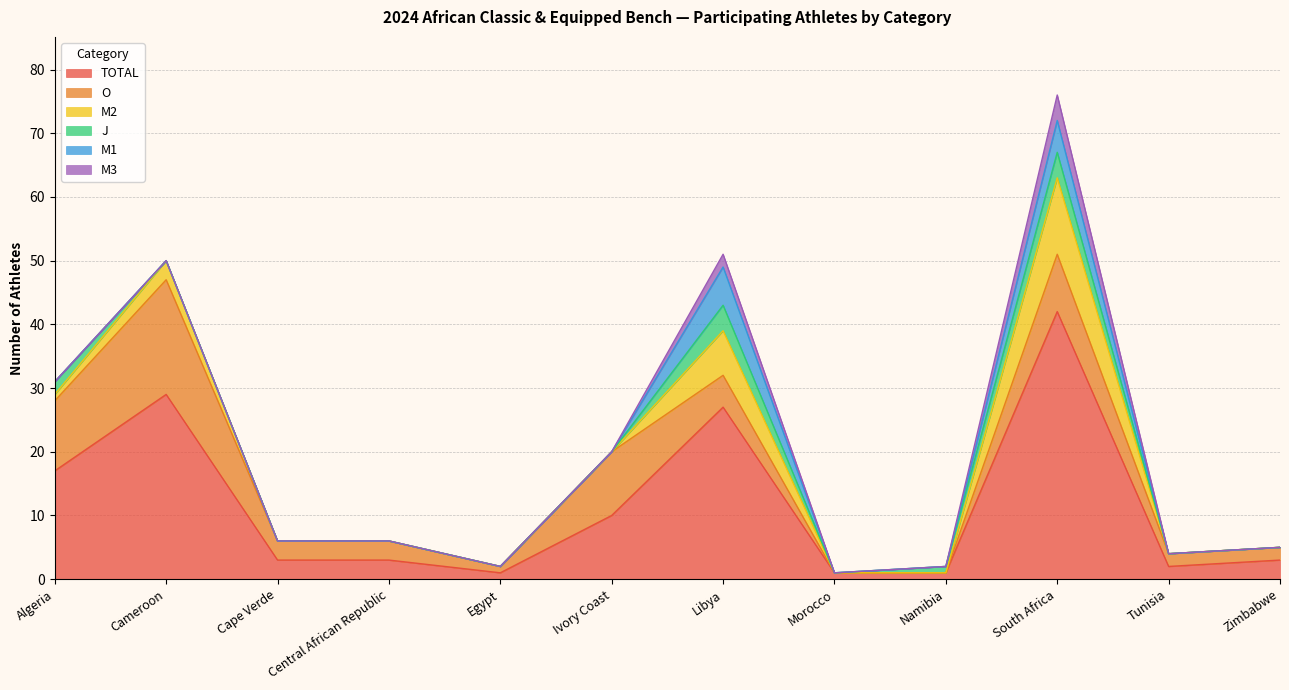

List the series in order of their peak value, lowest first.

J, M3, M1, M2, O, TOTAL